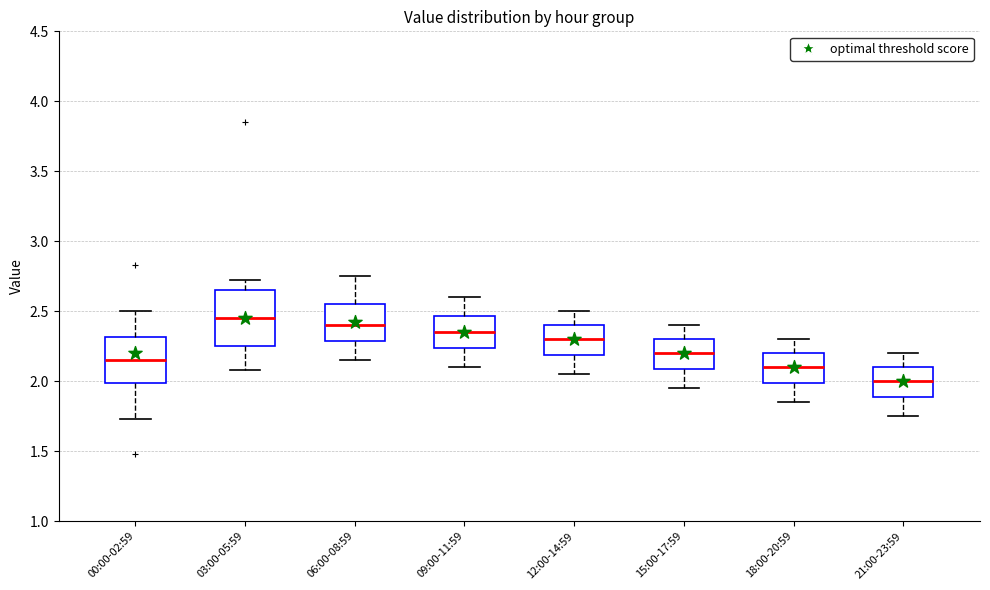

Which box has the lowest median line?

21:00-23:59